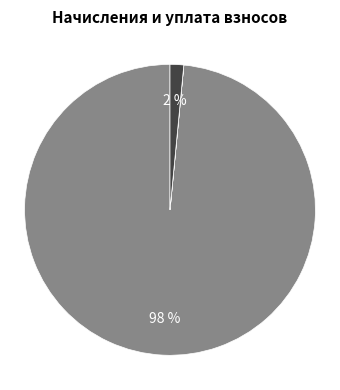

To the nearest percent, what is the difference between the largest and smallest slice percentages?

98%